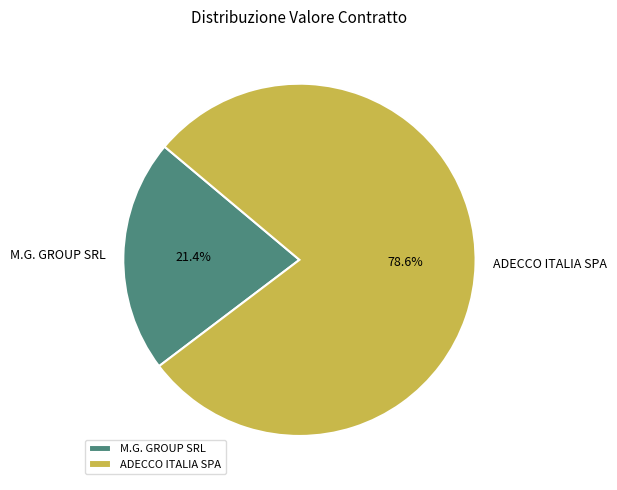

What is the largest slice in the pie chart?

ADECCO ITALIA SPA